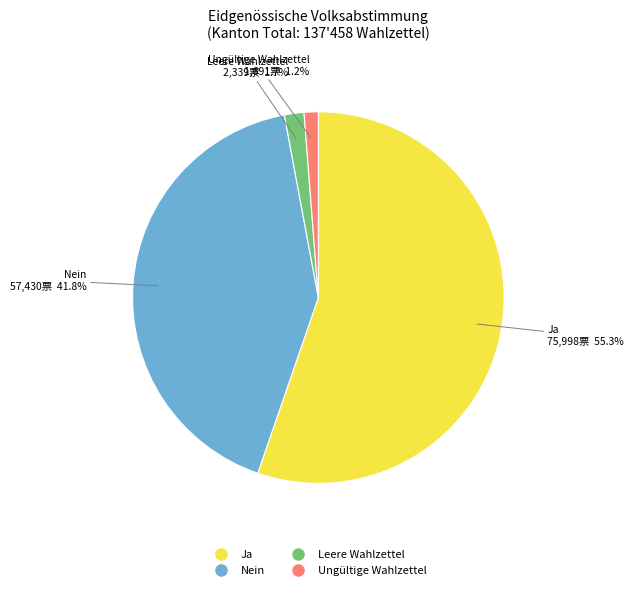

To the nearest percent, what percentage of the pie is Nein?

42%